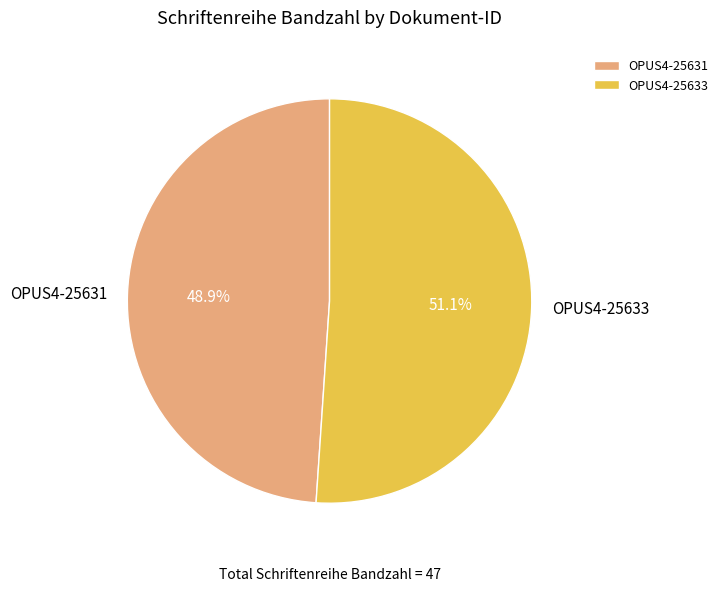

To the nearest percent, what portion does OPUS4-25631 represent?

49%